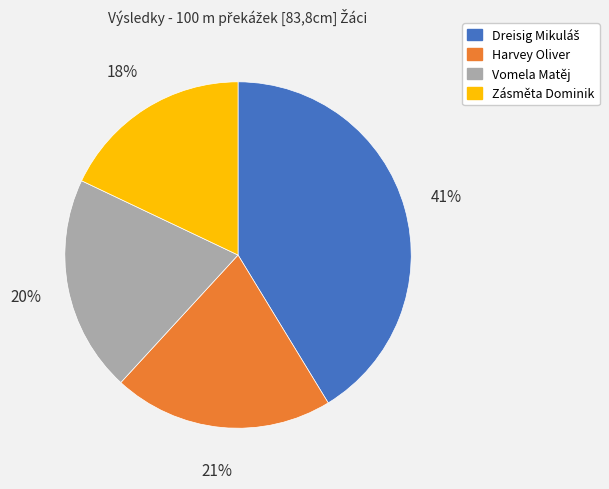

Is the sum of Vomela Matěj and Harvey Oliver greater than half?

No